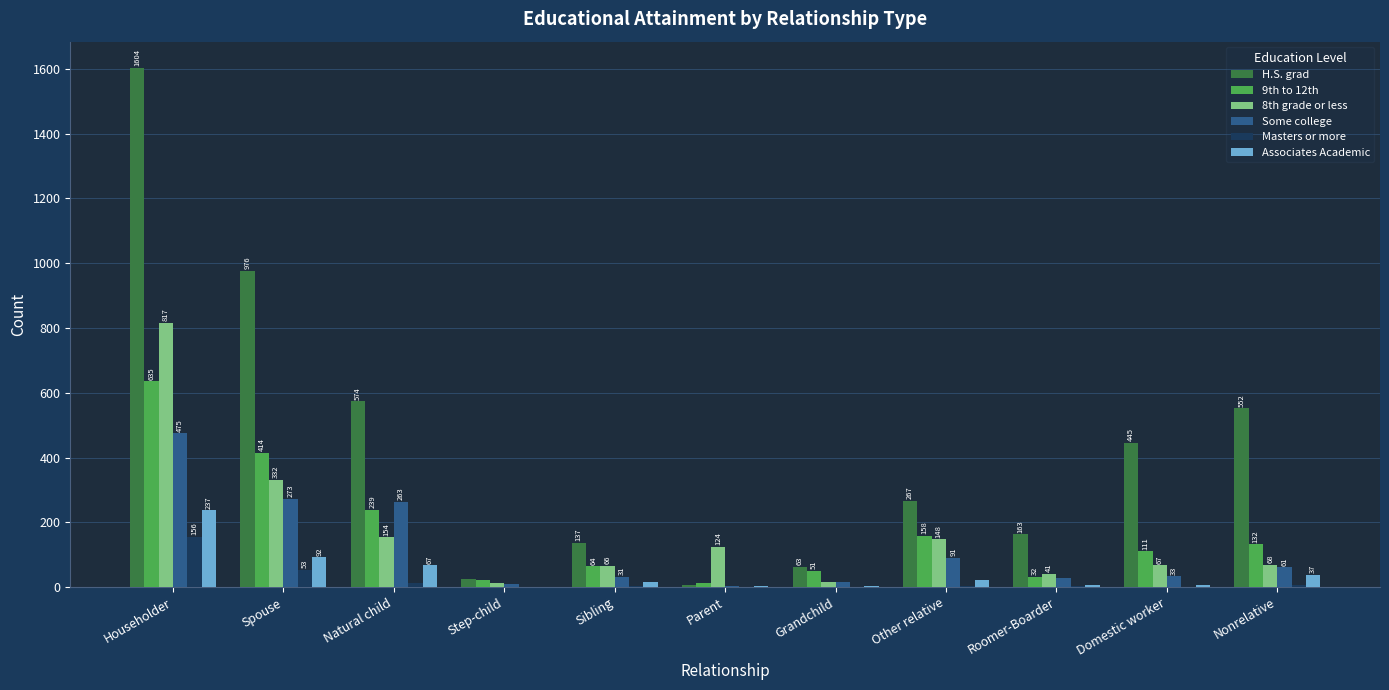

How many categories are shown in the chart?

11